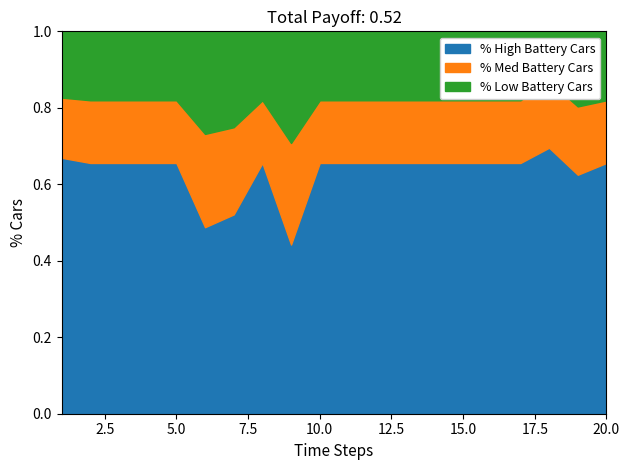

At which category is the sum across all series the highest?

1